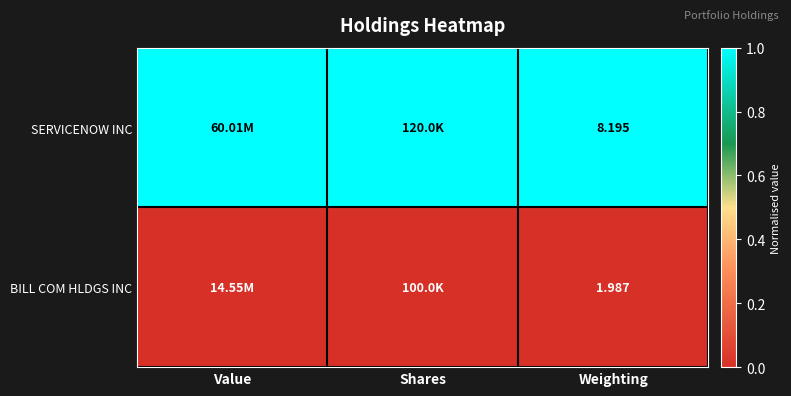

List the labels in order of BILL COM HLDGS INC value, largest first.

Value, Shares, Weighting